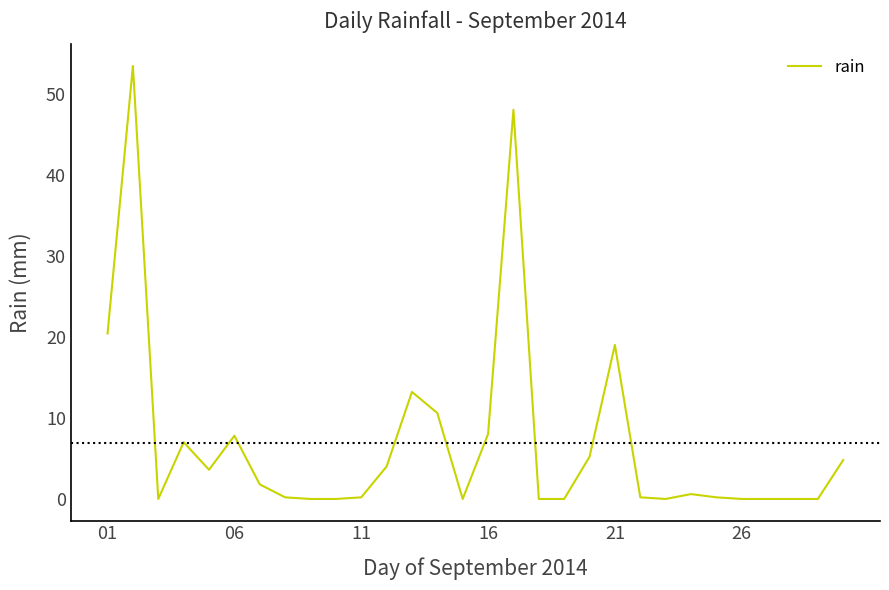

What is the maximum value shown in the chart?

53.4